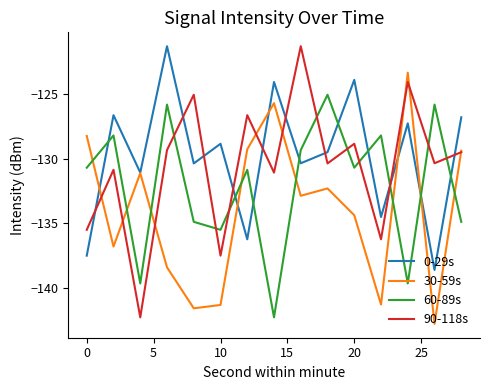

Which series has the largest range (max minus min)?

90-118s